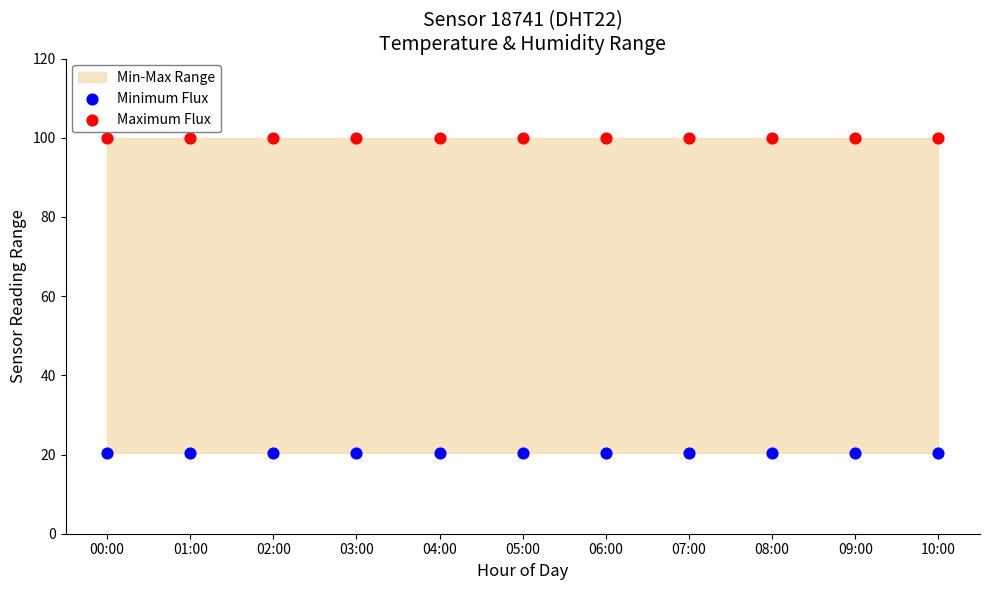

Which series reaches the maximum Y coordinate?

Maximum Flux